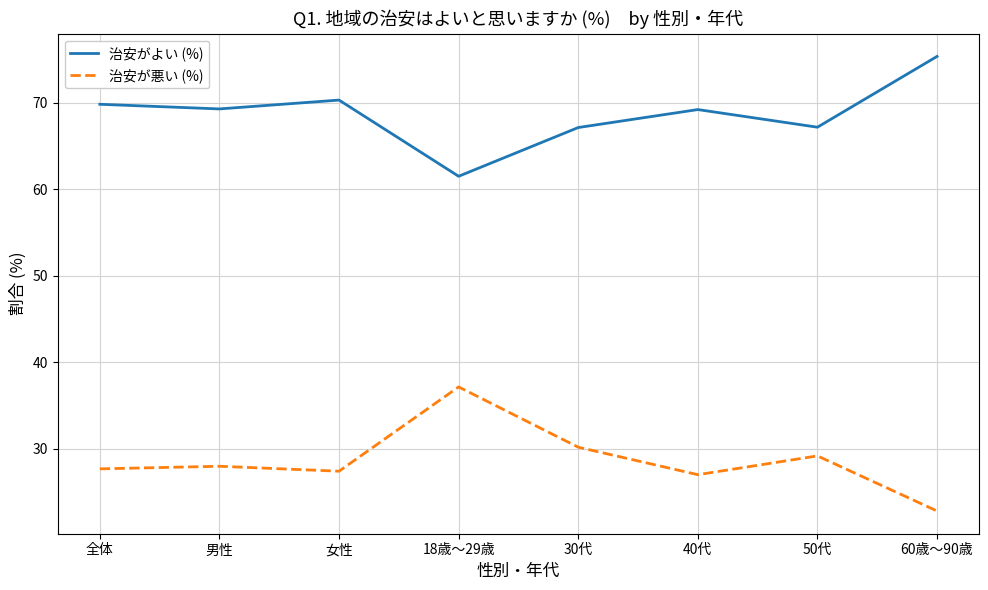

The 治安が悪い (%) series shows 51.0 at 30代. True or false?

False